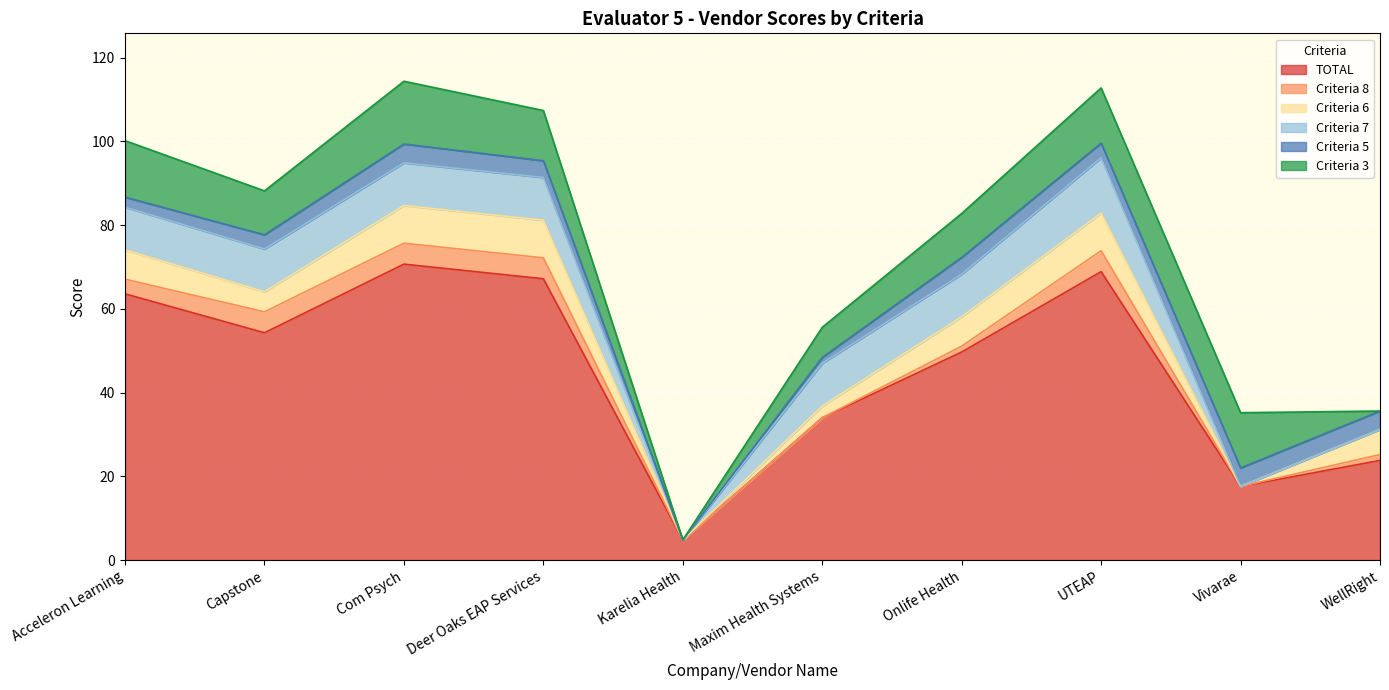

Reading left to right, extract all data points from this chart.

TOTAL: 63.6	54.3	70.7	67.2	4.8	34.0	49.7	68.9	17.6	23.8
Criteria 8: 3.5	5.0	5.0	5.0	0.0	0.0	1.4	5.0	0.0	1.4
Criteria 6: 7.0	4.8	9.0	9.0	0.0	2.8	7.0	9.0	0.0	6.0
Criteria 7: 10.2	10.2	10.2	10.2	0.0	10.2	10.2	13.2	0.0	0.0
Criteria 5: 2.4	3.4	4.5	4.0	0.0	1.4	4.0	3.5	4.4	4.4
Criteria 3: 13.5	10.5	15.0	12.0	0.0	7.2	10.5	13.2	13.2	0.0